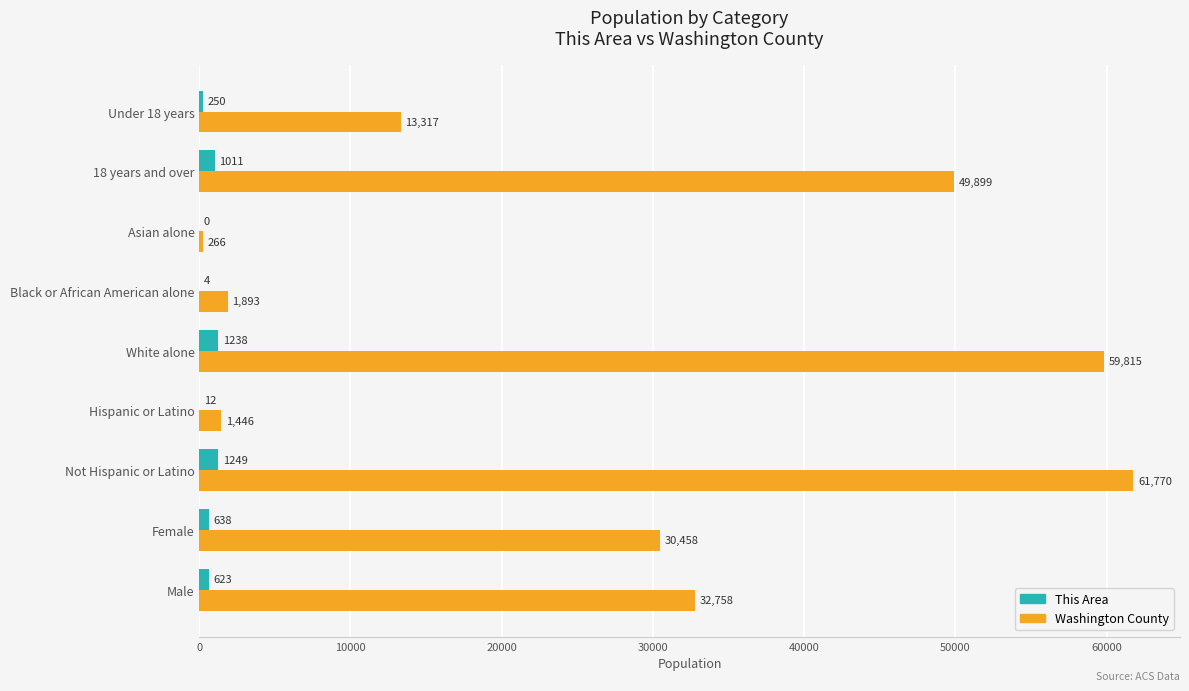

Is the value of Washington County at 18 years and over greater than the value of This Area at Not Hispanic or Latino?

Yes